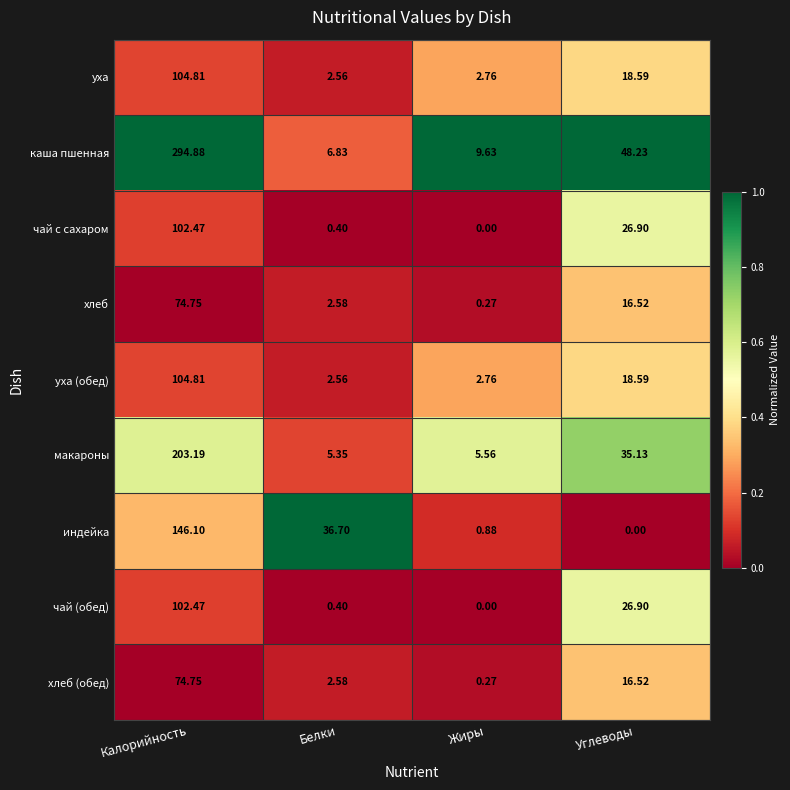

Where is макароны nearest to the value 104?

Углеводы